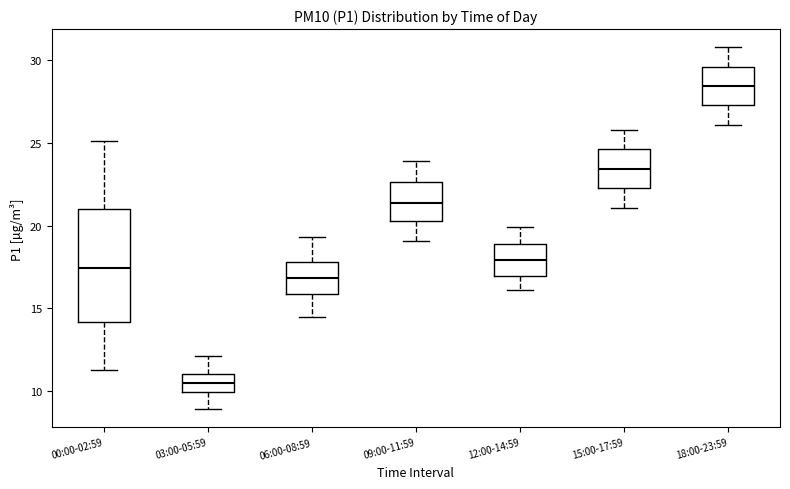

Where does the median line of the box for 12:00-14:59 sit on the y-axis? The values are not printed on the chart, so give them approximately, as read against the axis.

18.0